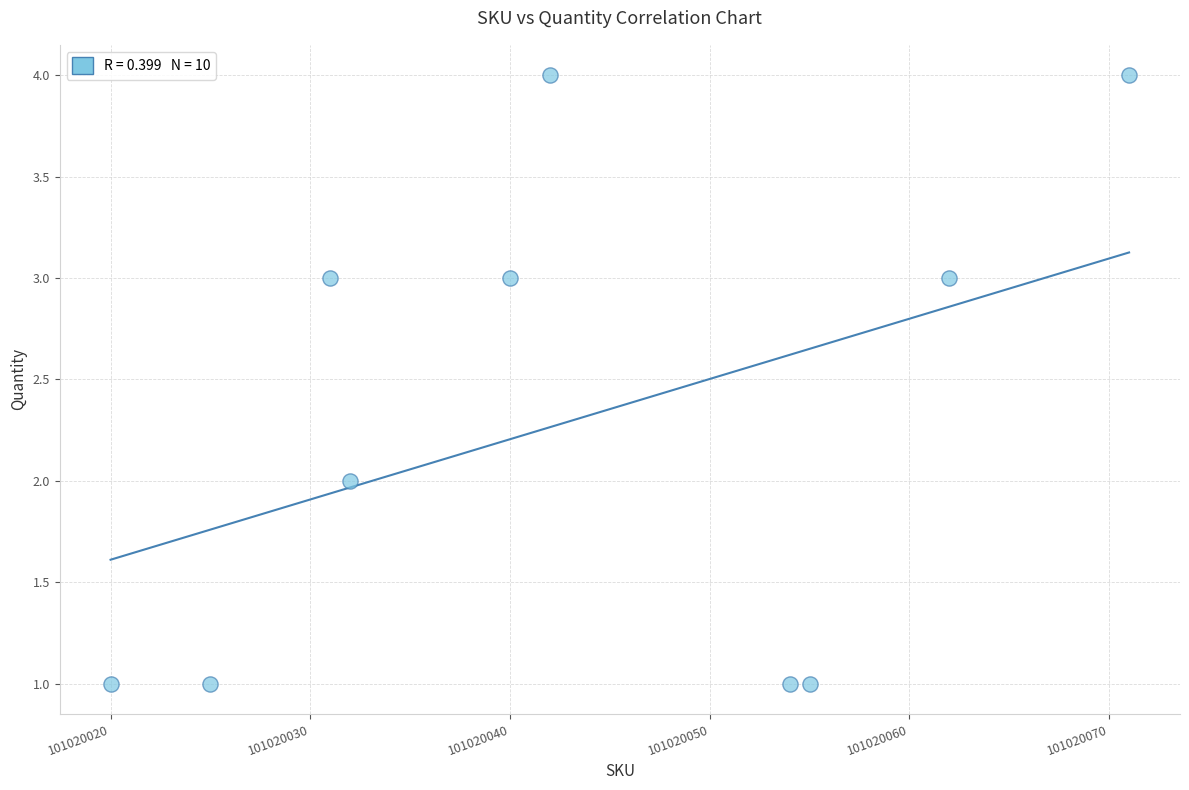

What is the range of Y values (max minus min)?

3